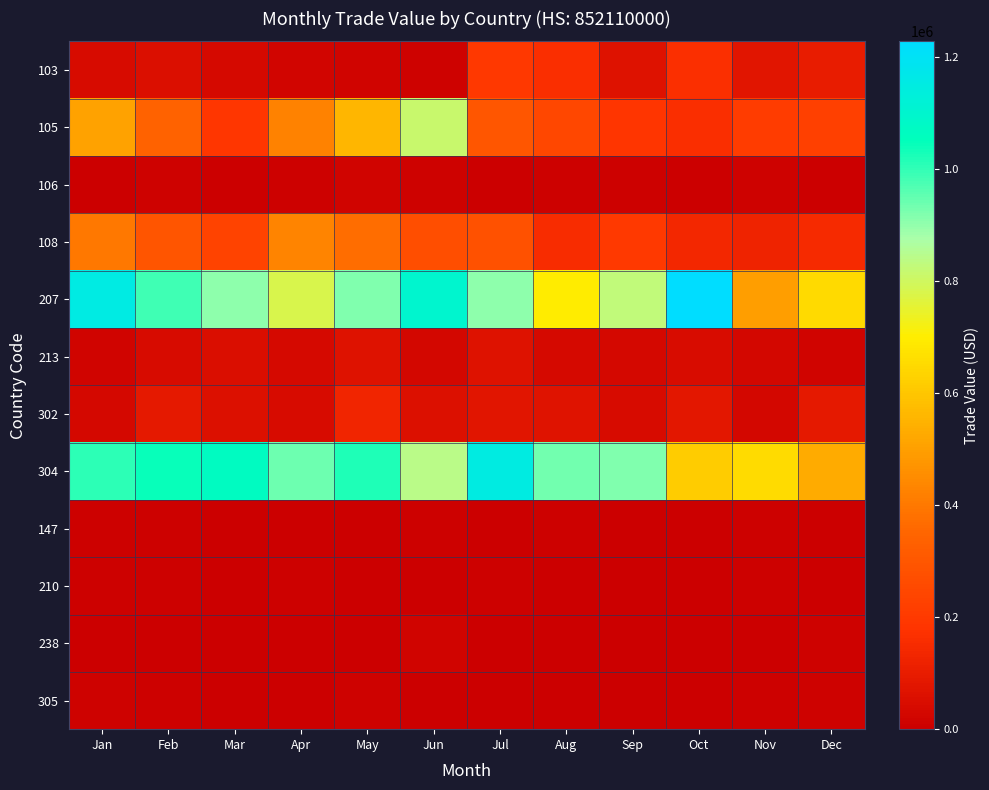

Which series has the largest range (max minus min)?

207